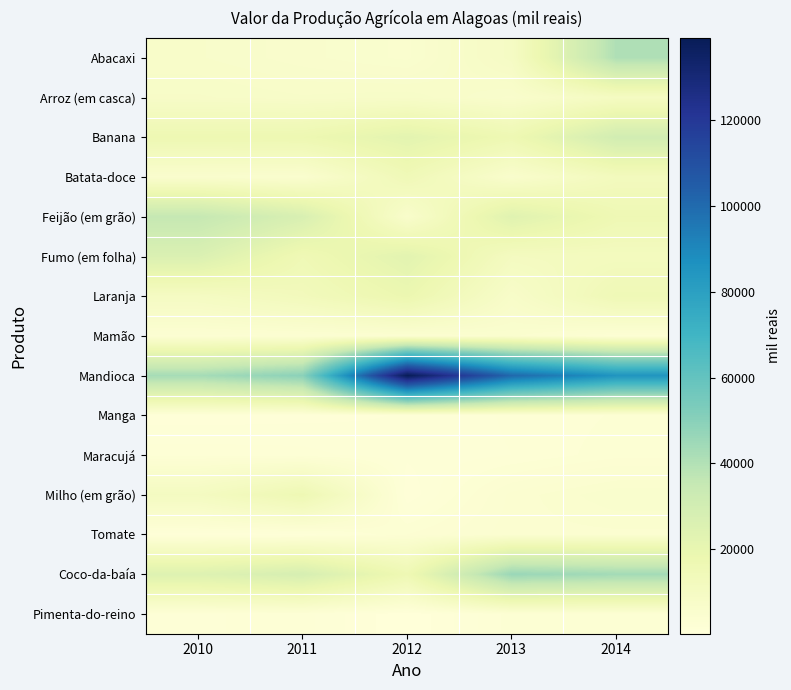

What is the total value across all series at 2010?

196100